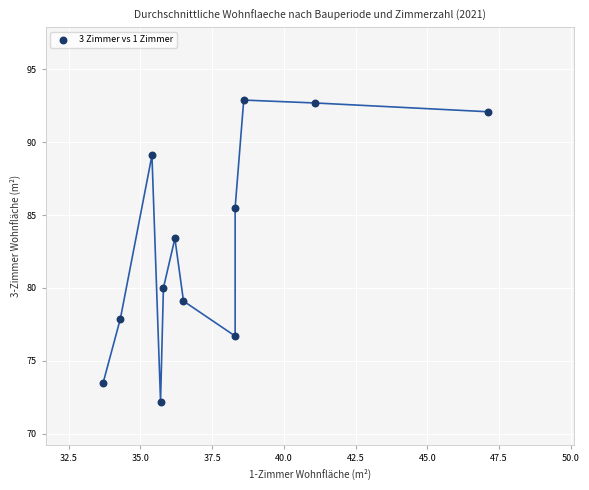

What is the average X value?

37.6